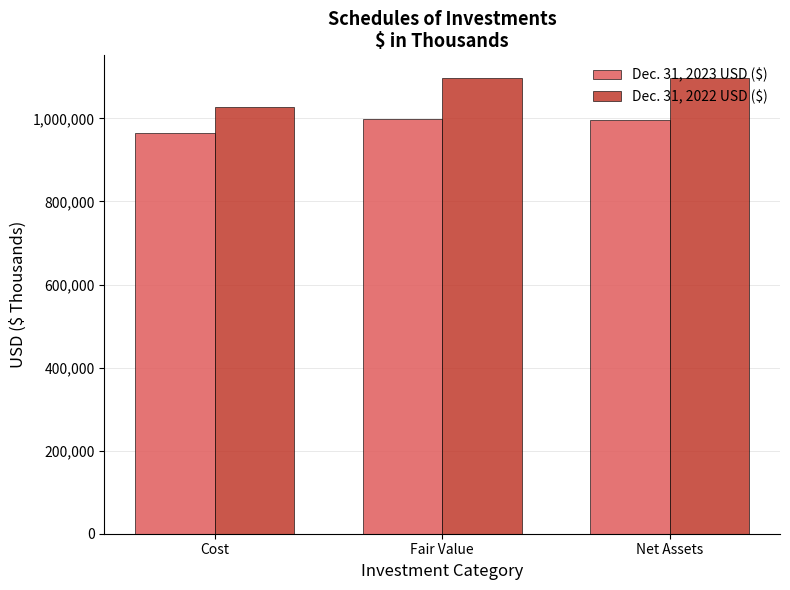

What is the label of the 2nd bar from the right?

Fair Value